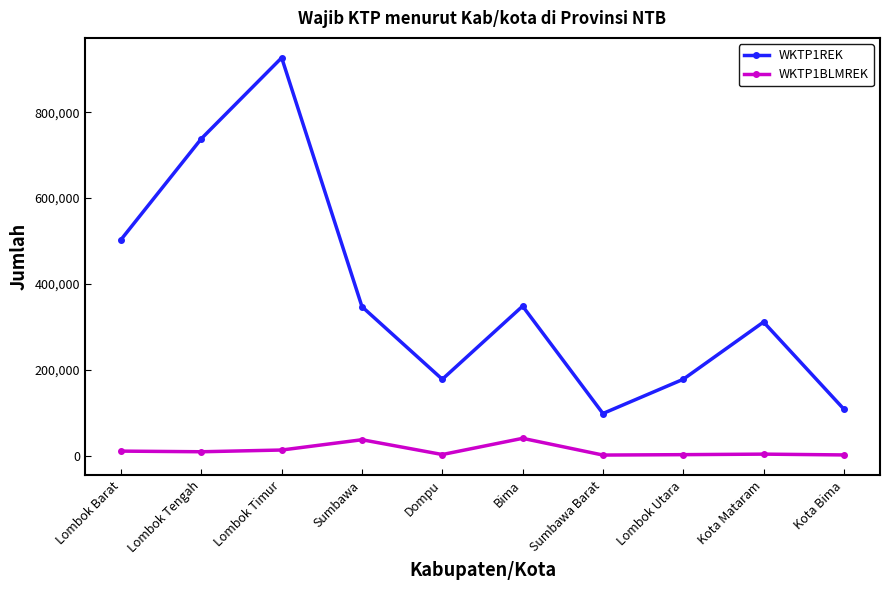

What value does the WKTP1REK series have at Lombok Tengah, to the nearest 50?

738300